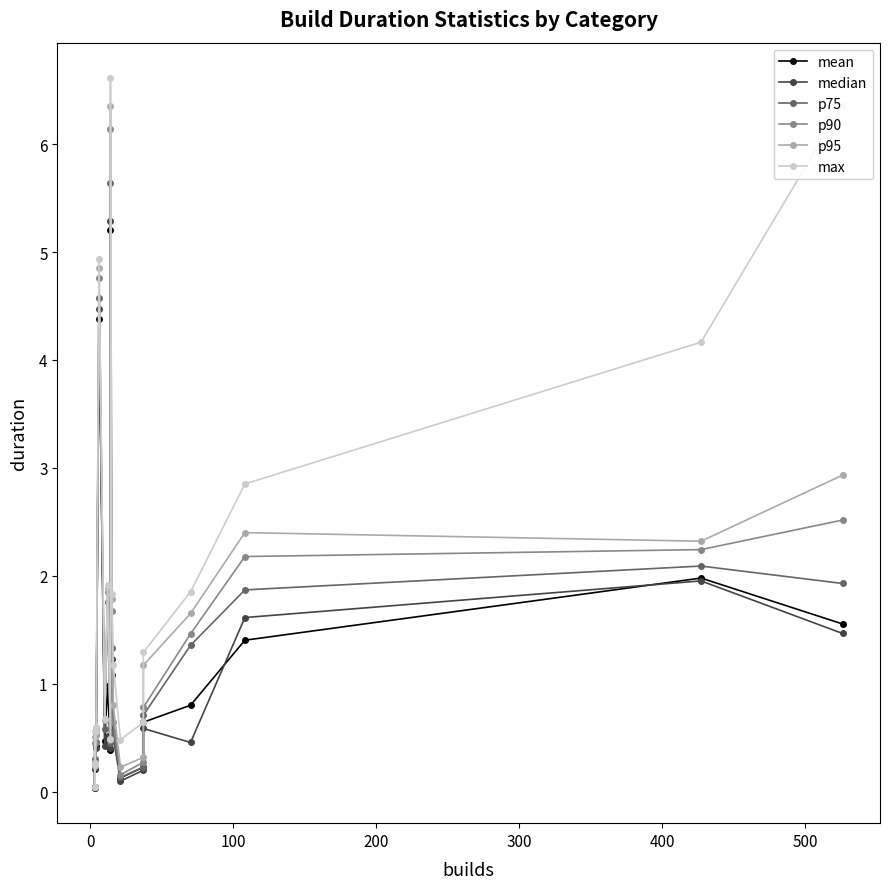

True or false: max and p75 cross at least once.

False